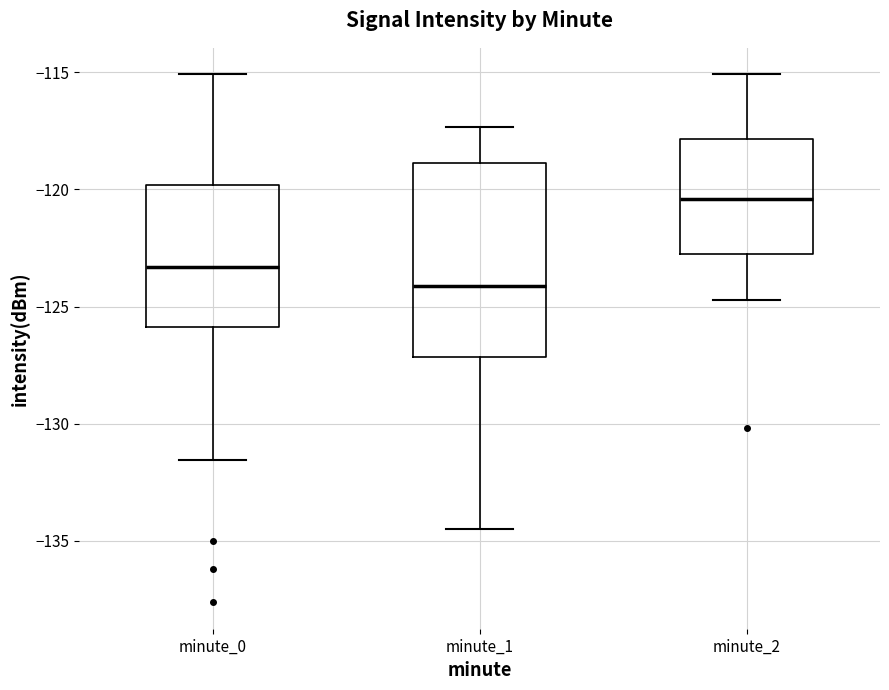

Which box is the tallest, from its lower edge to its upper edge?

minute_1